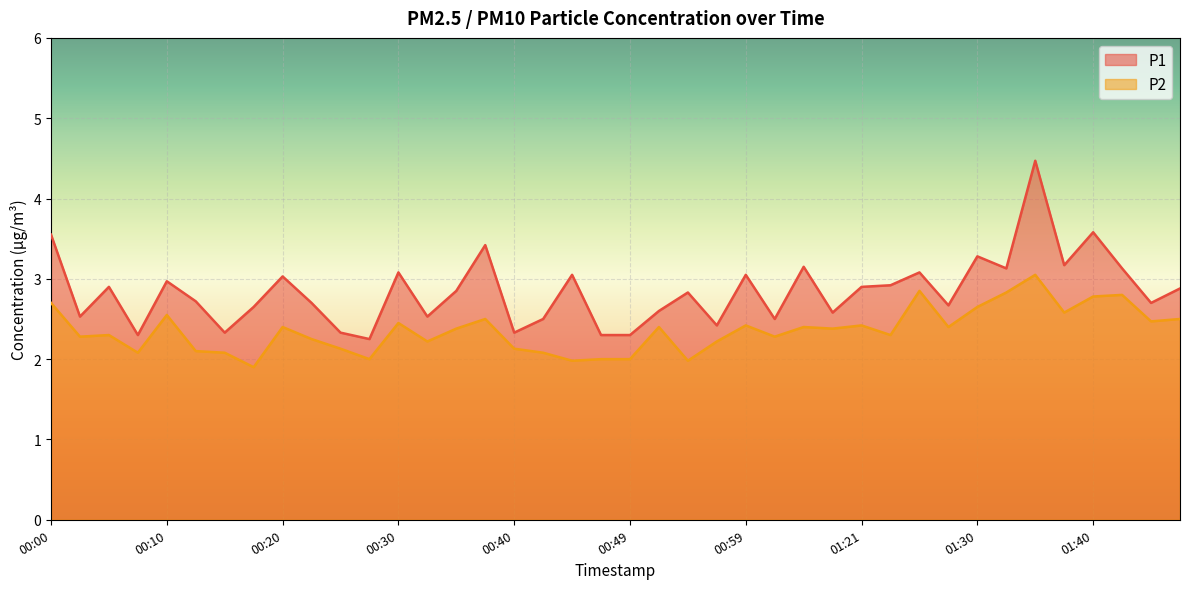

What is the difference between the maximum and minimum values in the P2 series?

1.1